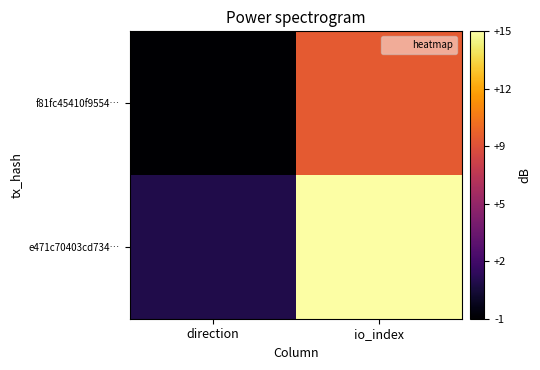

What is the maximum value shown in the chart?

15